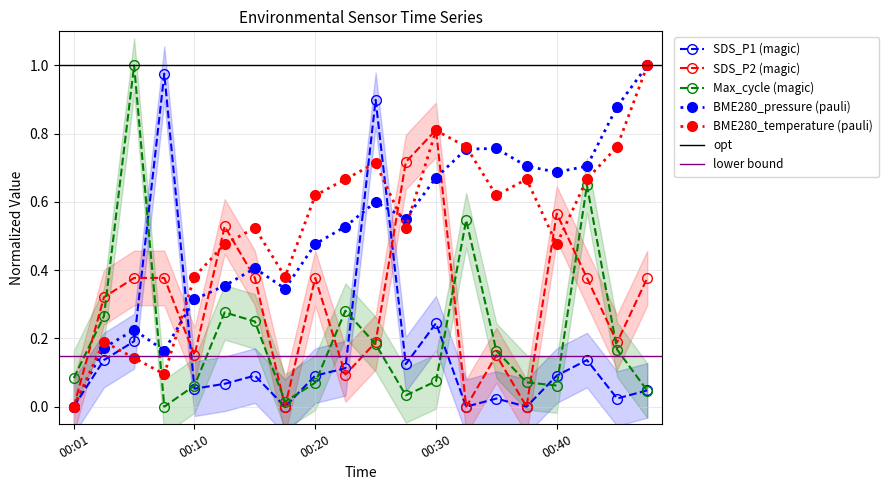

Between 00:10 and 00:20, which series saw the biggest shift?

BME280_temperature